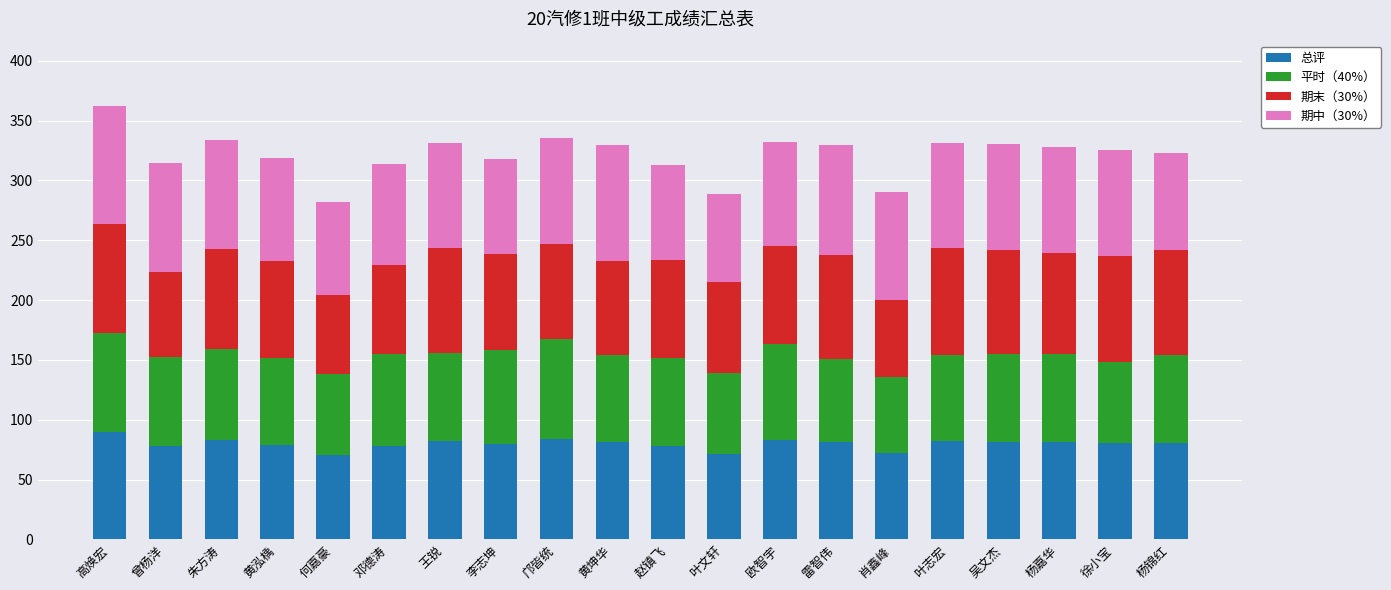

What is the average value of the 总评 series?

79.9